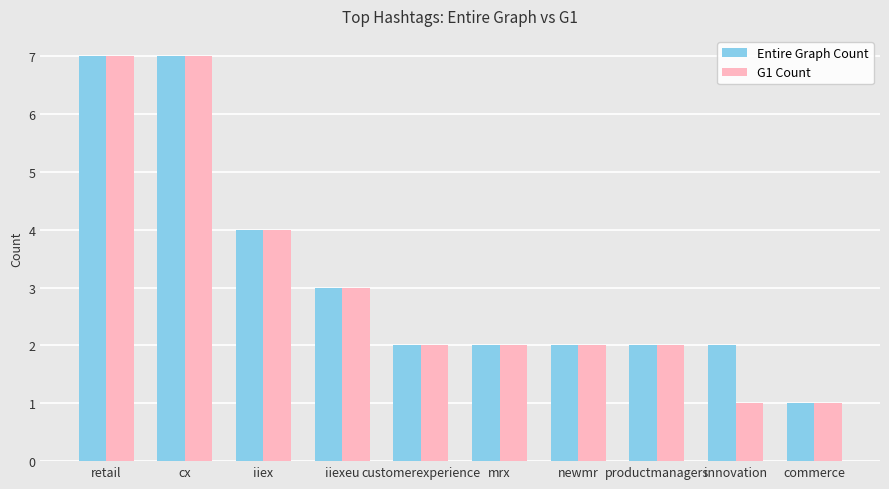

Where does the Entire Graph Count series first go above 2?

retail